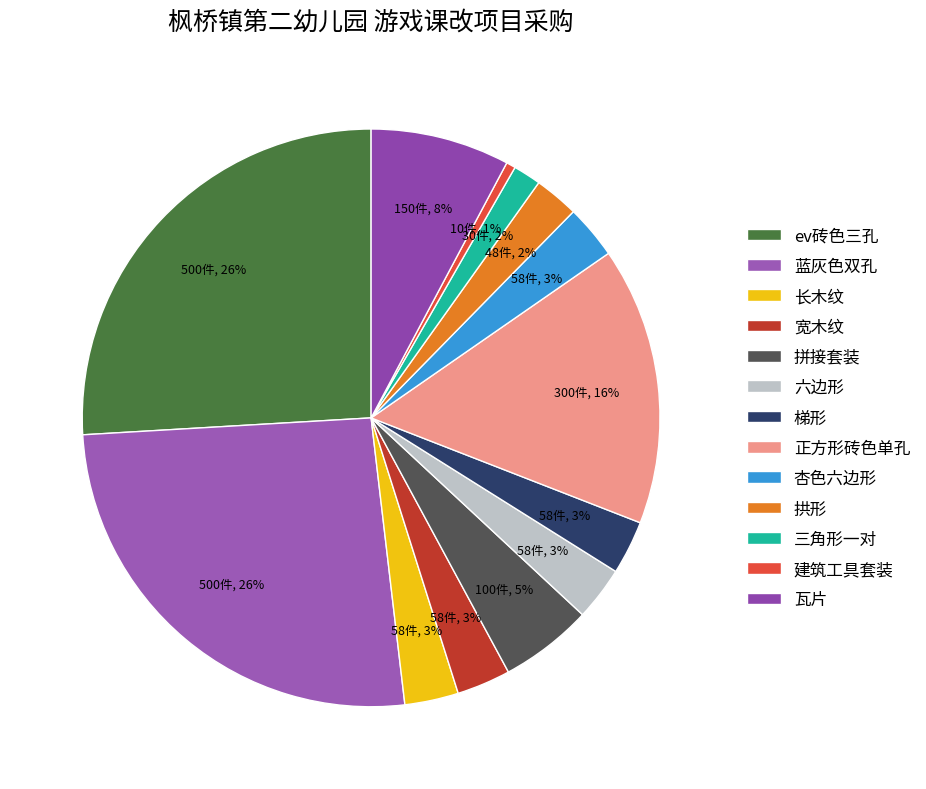

Which category has the biggest portion of the pie?

ev砖色三孔